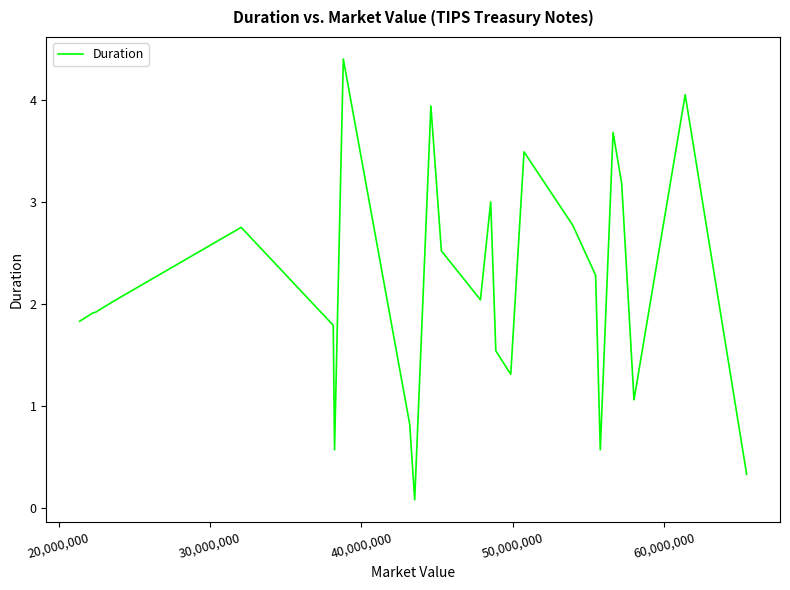

What is the maximum value shown in the chart?

4.4